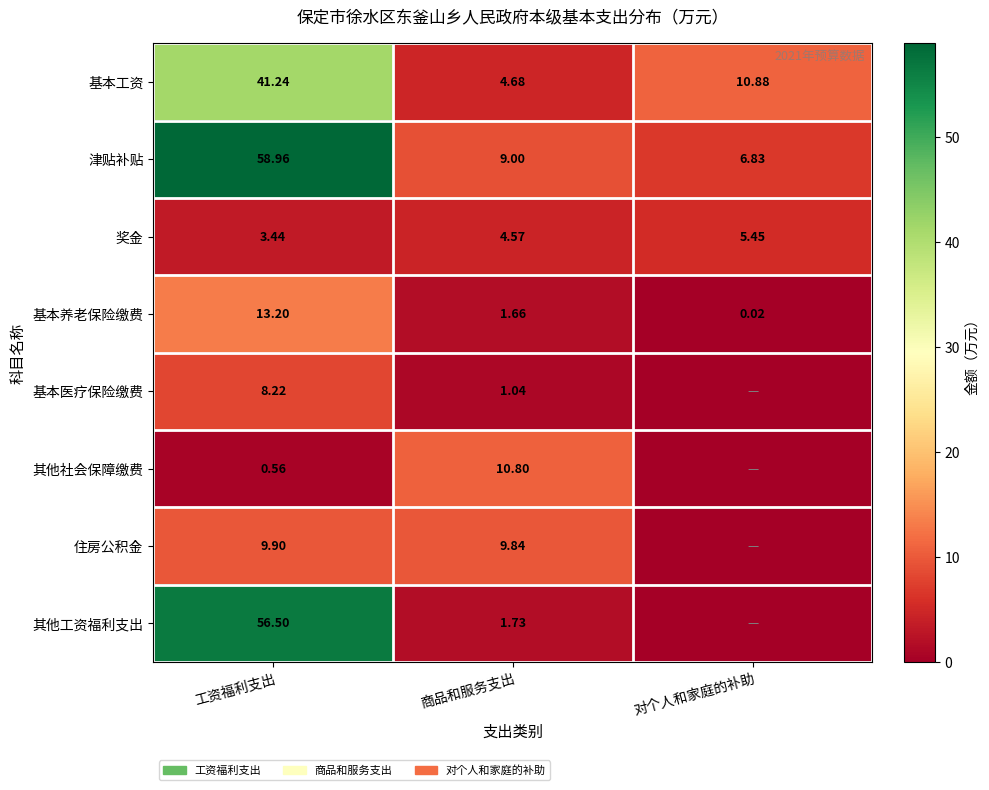

Is the value of 基本工资 at 工资福利支出 greater than the value of 基本医疗保险缴费 at 工资福利支出?

Yes